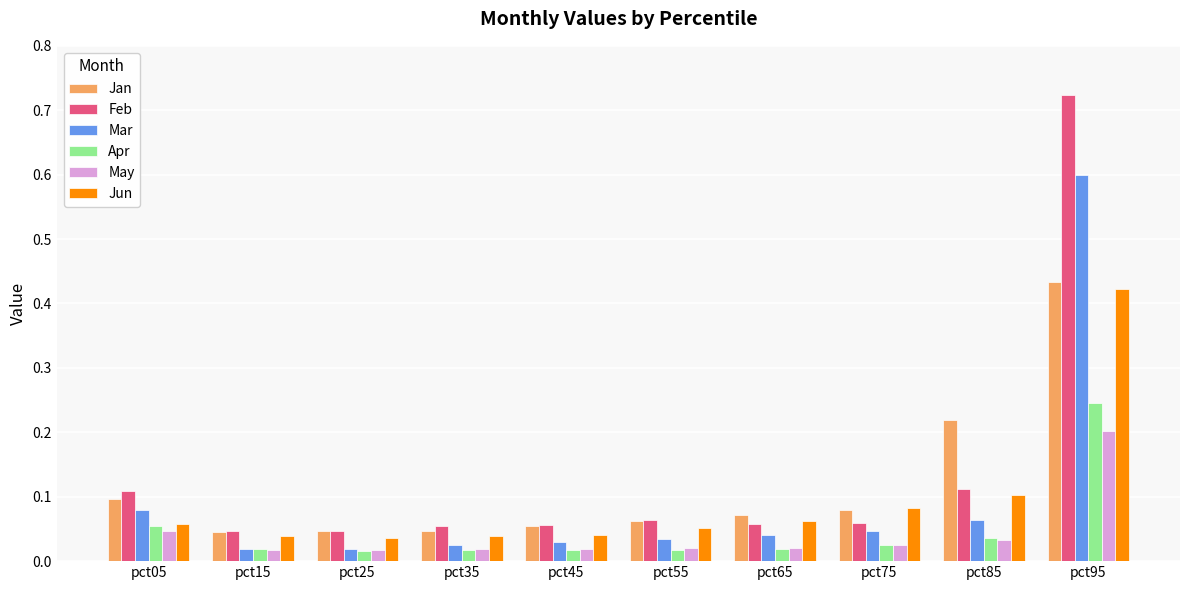

Which series has the largest total across all categories?

Feb